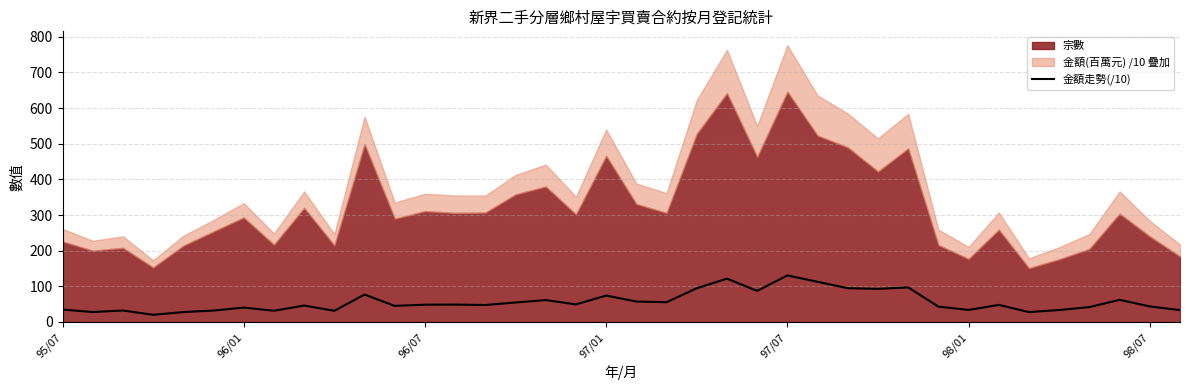

What is the maximum value for 金額走勢(/10)?

130.6